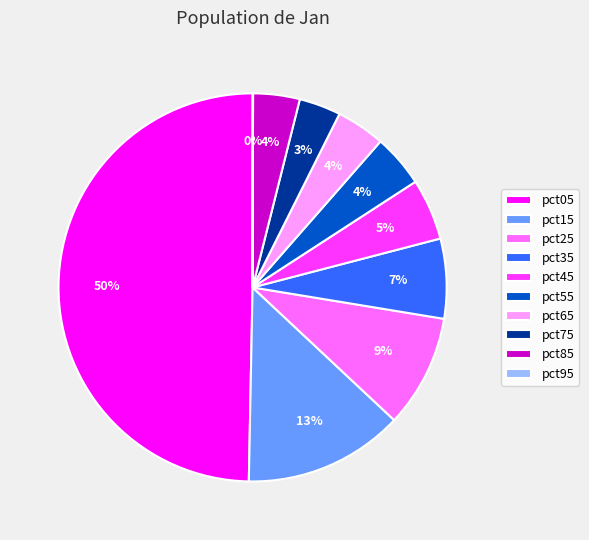

The pct15 slice represents 13% of the pie. True or false?

True